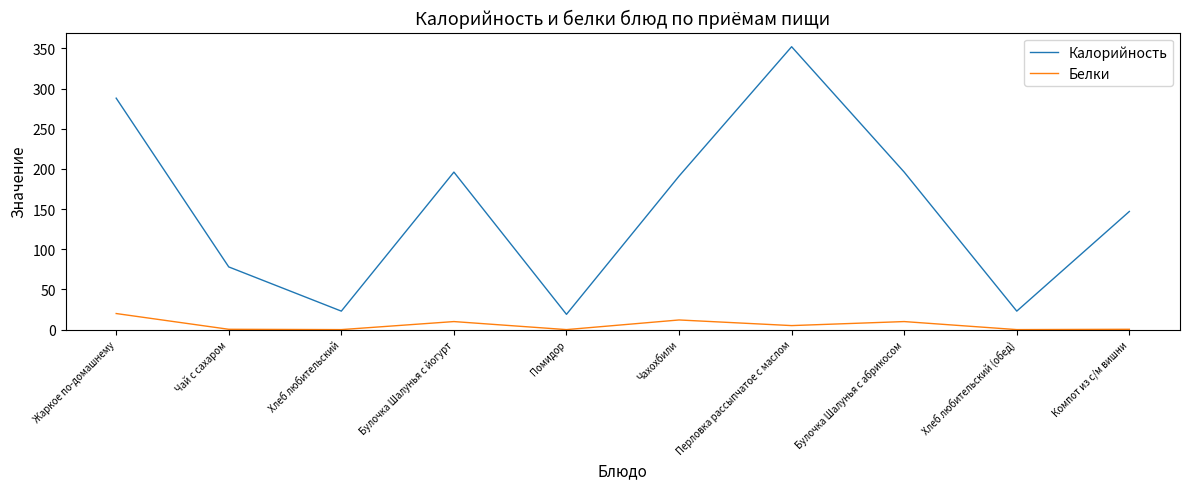

Is the value of Калорийность at Хлеб любительский greater than the value of Белки at Чай с сахаром?

Yes